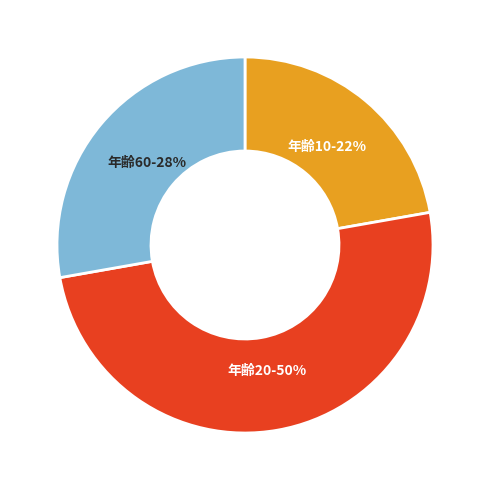

To the nearest percent, what is the average slice percentage?

33%